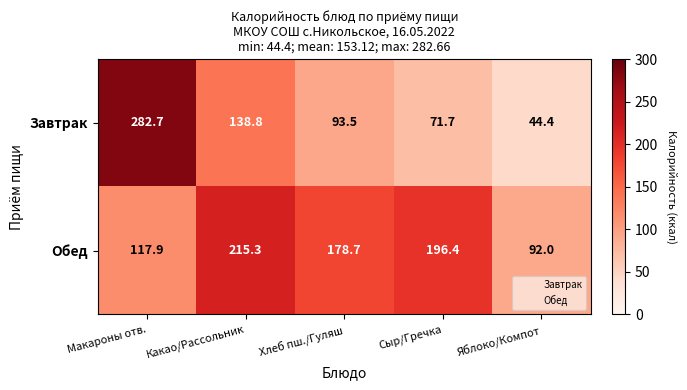

Reading right to left, what are all the values shown in this chart?

Завтрак: Яблоко/Компот=44.4	Сыр/Гречка=71.7	Хлеб пш./Гуляш=93.5	Какао/Рассольник=138.8	Макароны отв.=282.7
Обед: Яблоко/Компот=92.0	Сыр/Гречка=196.4	Хлеб пш./Гуляш=178.7	Какао/Рассольник=215.3	Макароны отв.=117.9